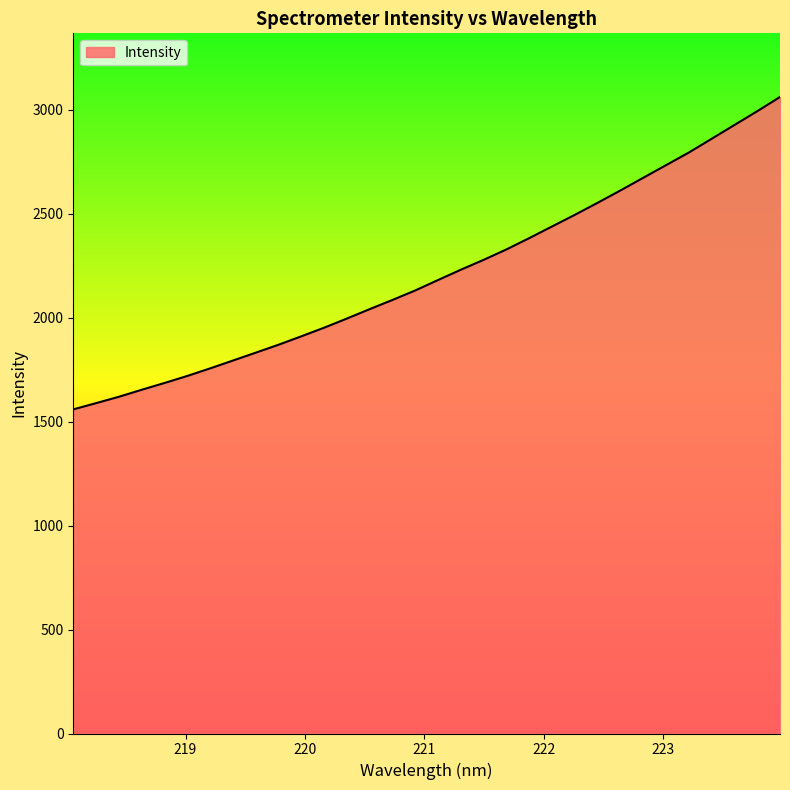

What is the greatest value displayed?

3061.5